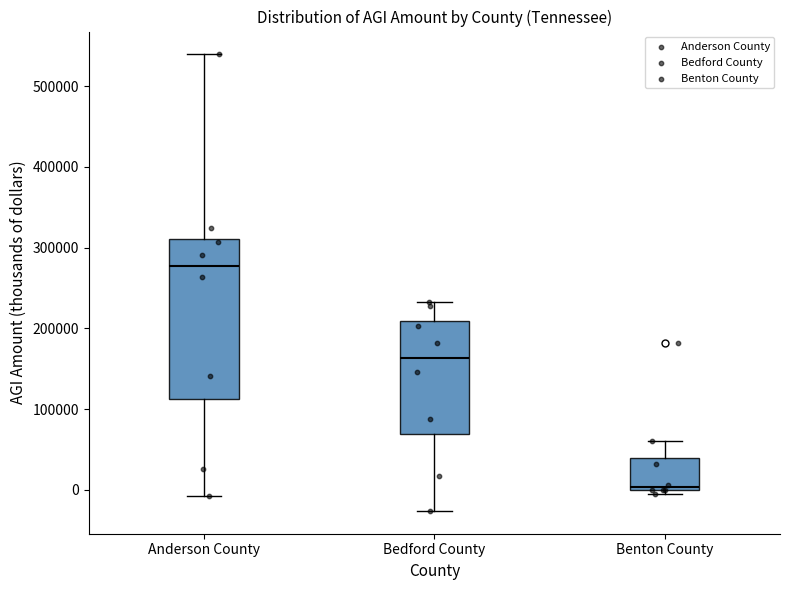

Reading left to right, read every box against the y-axis: the position of its median line, the range the box covers, and the ends of its whiskers. The values are not printed on the chart, so give them approximately, as read against the axis.

Anderson County: median 280000, box 110000 to 310000, whiskers -10000 to 540000
Bedford County: median 160000, box 70000 to 210000, whiskers -30000 to 230000
Benton County: median 0 (just above the box's lower edge), box 0 to 40000, whiskers -10000 to 60000